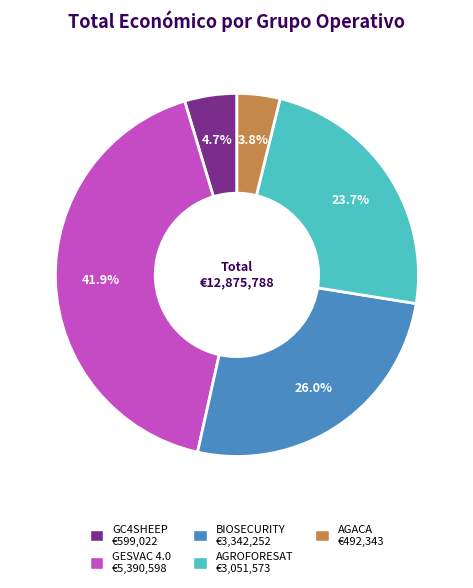

Count the number of slices in the pie.

5